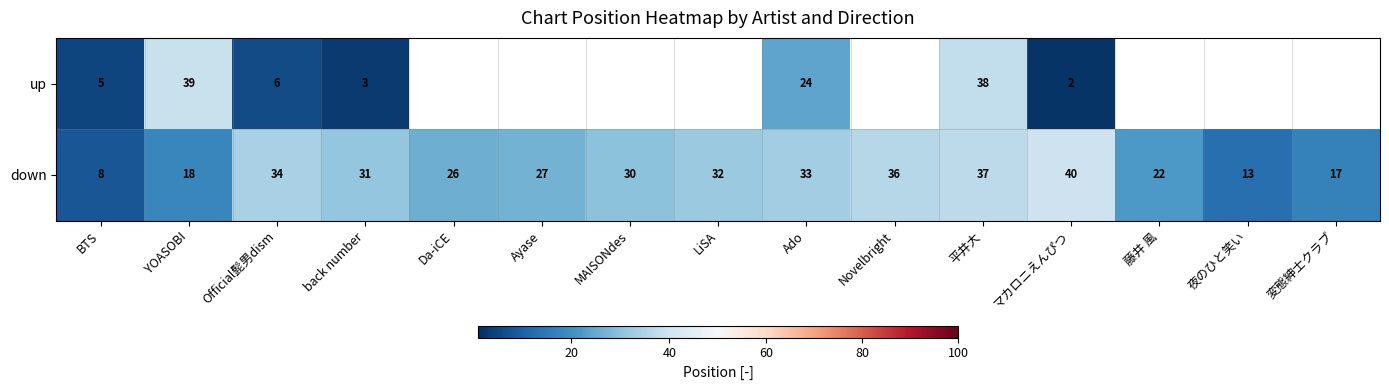

What is the difference between the maximum and minimum values in the down series?

32